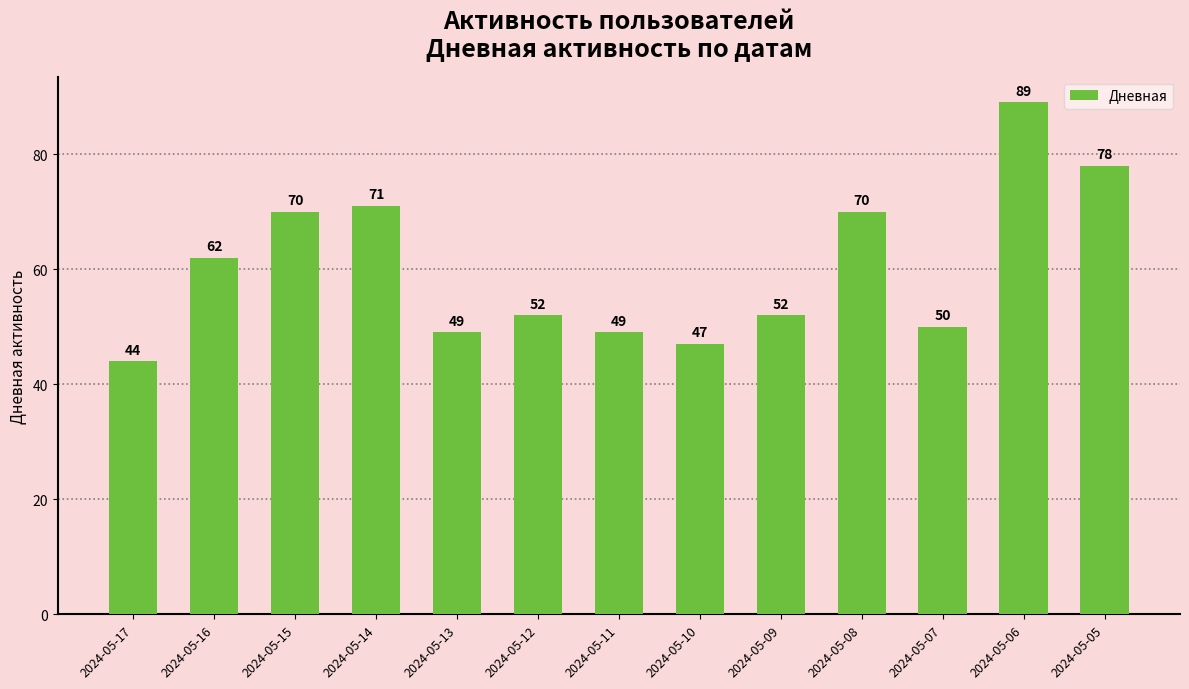

What is the value of the 3rd bar from the left?

70